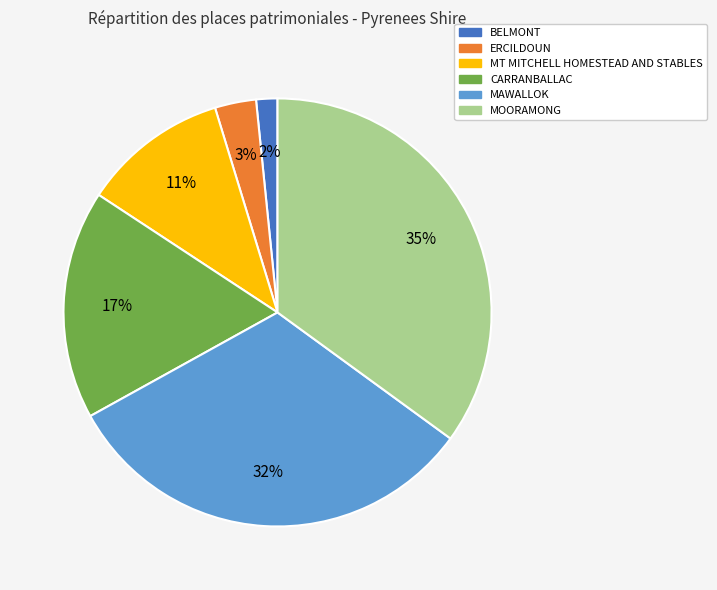

To the nearest percent, what is the average slice percentage?

17%